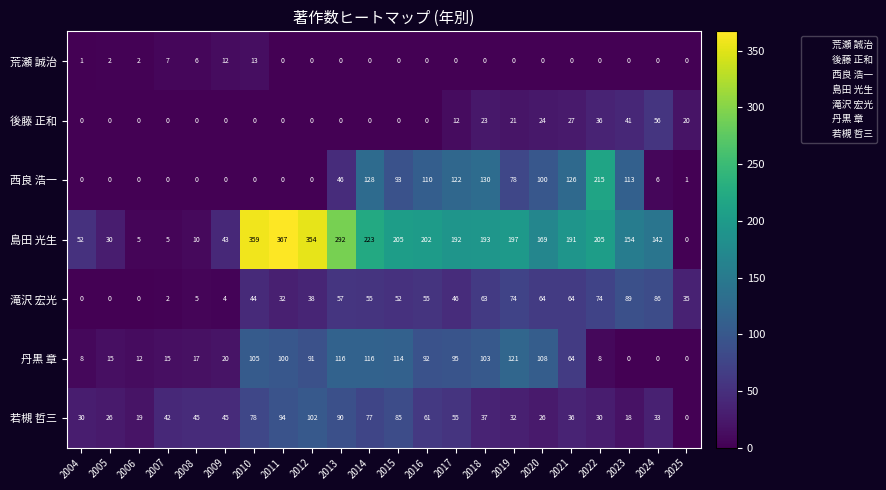

What is the sum of the 後藤 正和 values at 2005 and 2025?

20